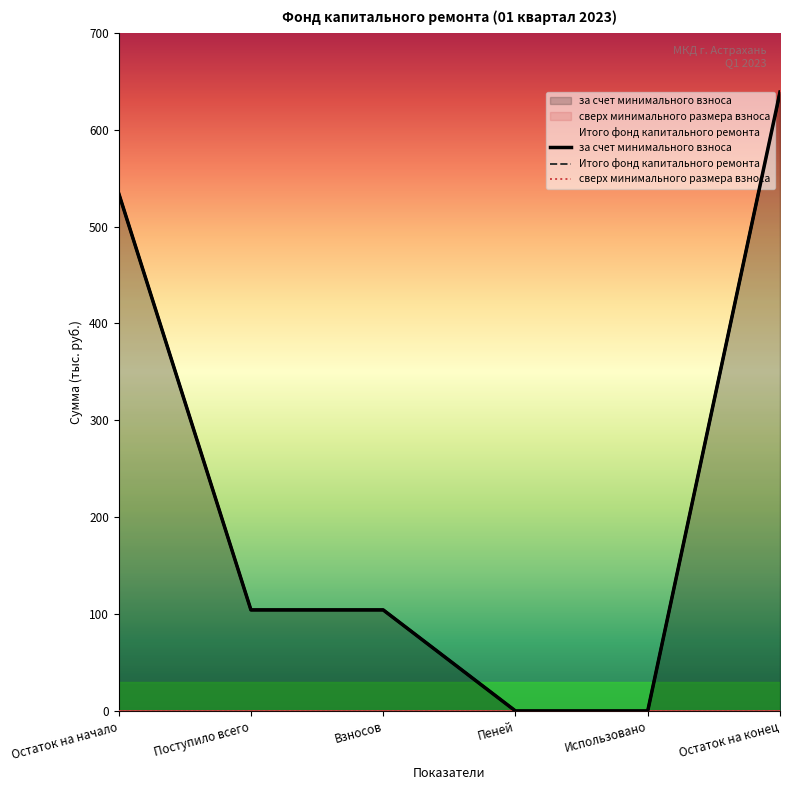

Reading left to right, what are all the values shown in this chart?

за счет минимального взноса: Остаток на начало=534.4	Поступило всего=104.3	Взносов=104.3	Пеней=0.0	Использовано=0.0	Остаток на конец=638.7
Итого фонд капитального ремонта: Остаток на начало=534.4	Поступило всего=104.3	Взносов=104.3	Пеней=0.0	Использовано=0.0	Остаток на конец=638.7